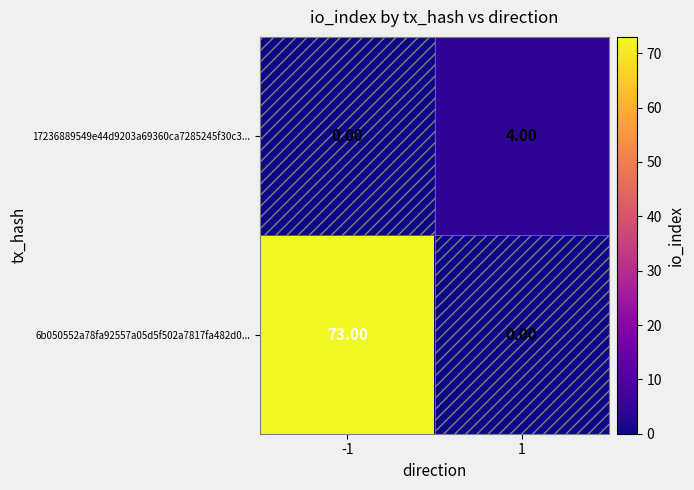

What is the sum of all 6b050552a78fa92557a05d5f502a7817fa482d0... values?

73